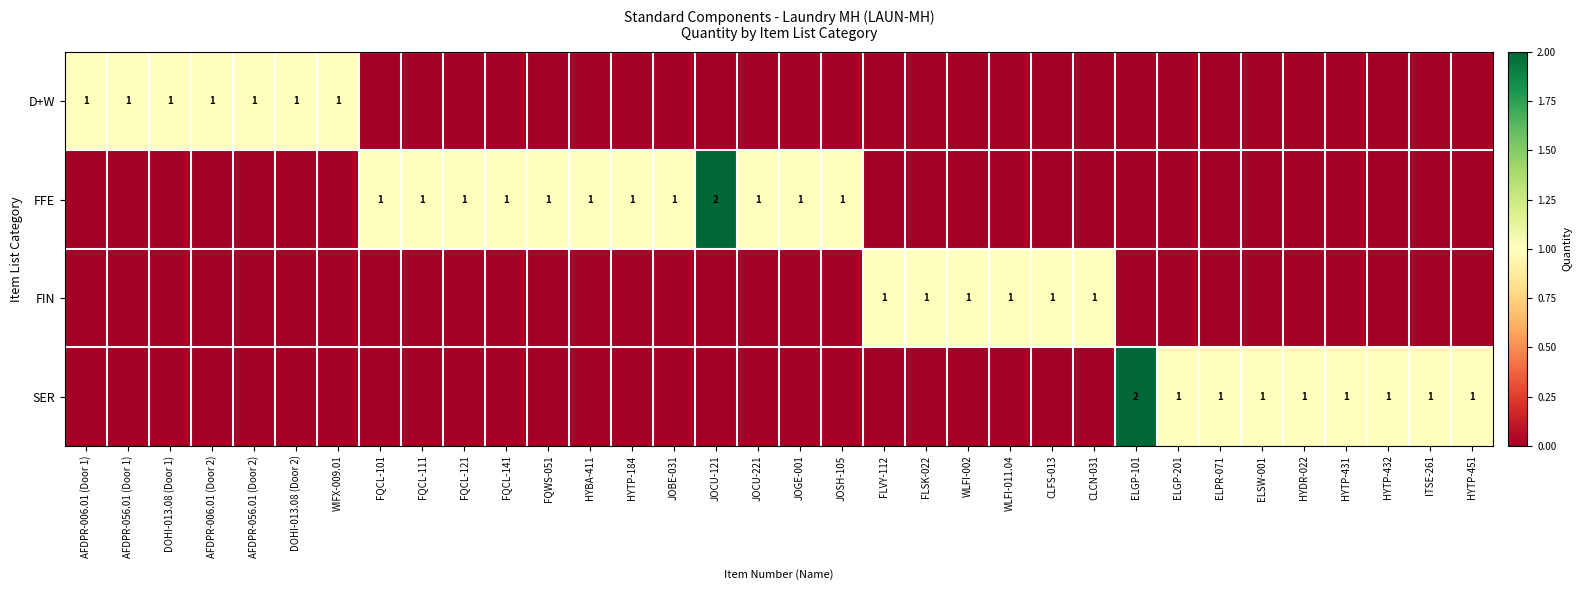

The value of FIN at CLCN-031 is 1. True or false?

True